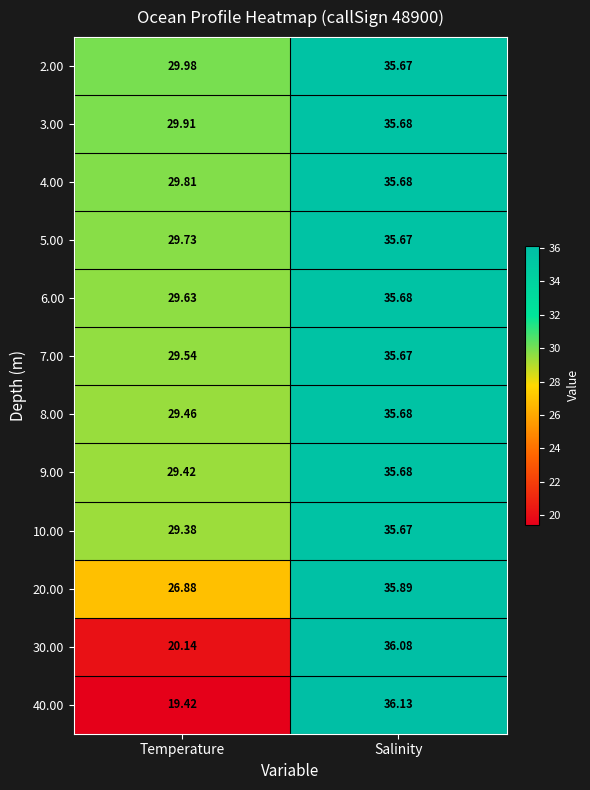

At which label does 4.00 first exceed 35?

Salinity